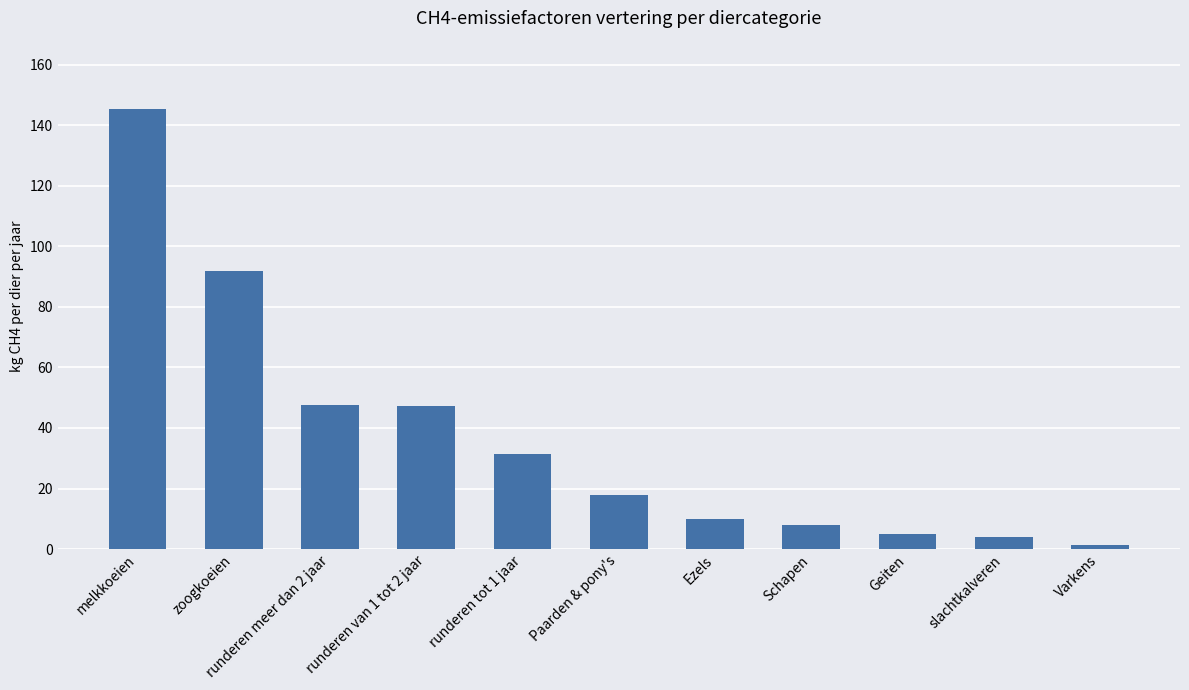

True or false: the data shows 16.2 at Ezels.

False